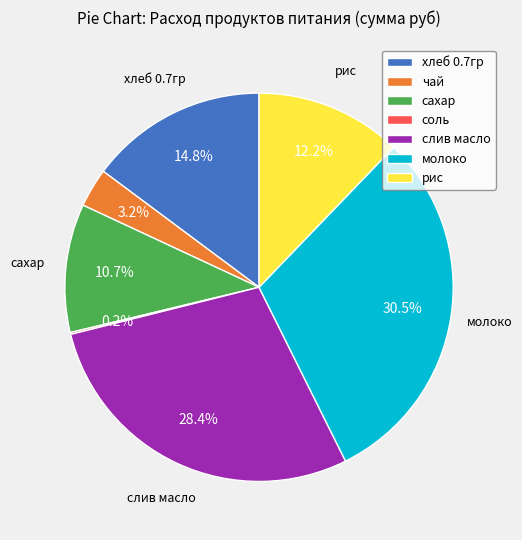

Which has a higher value, сахар or молоко?

молоко